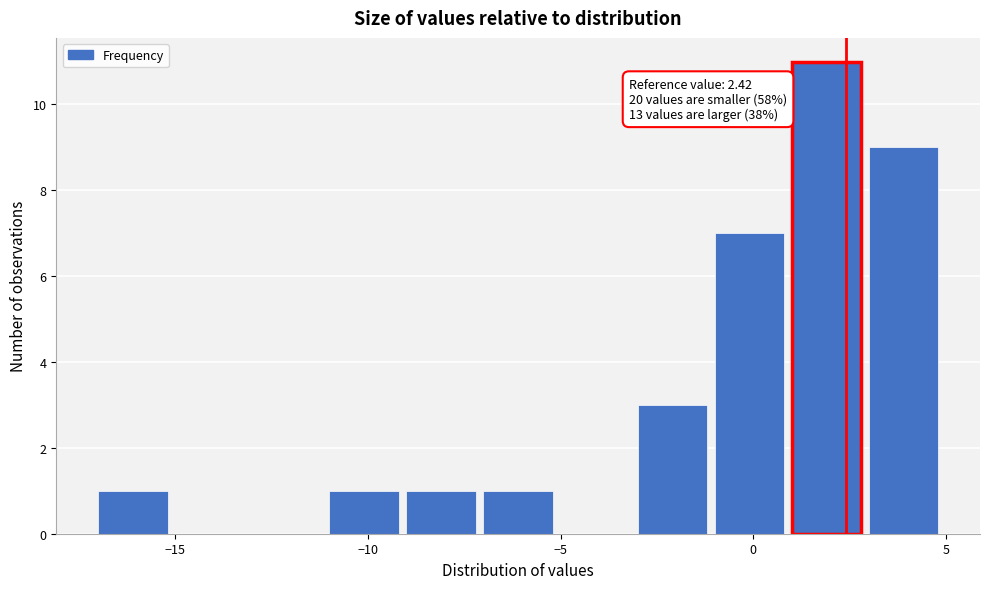

Which range on the x-axis has the tallest bar?

1 to 3